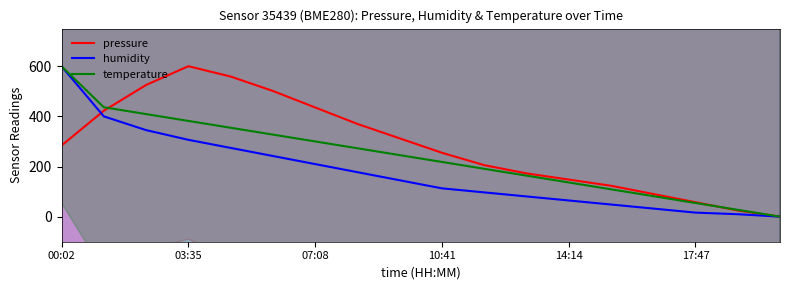

At which label does pressure reach its peak?

03:35